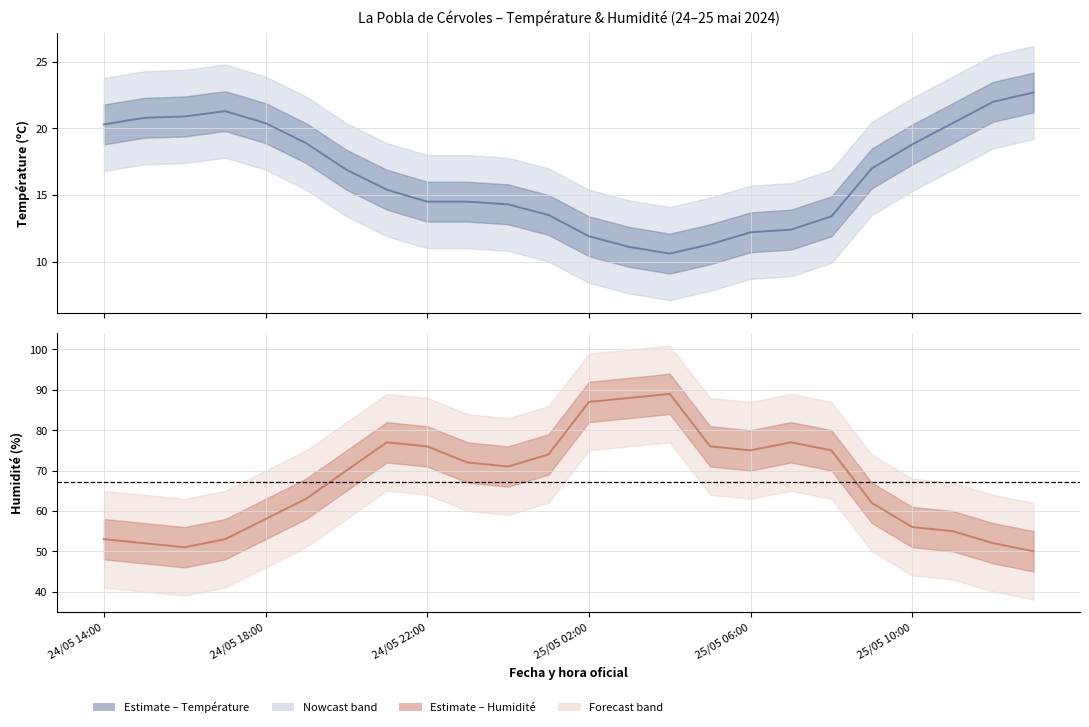

How many interior local peaks (higher than both neighbors) does the data have?

3